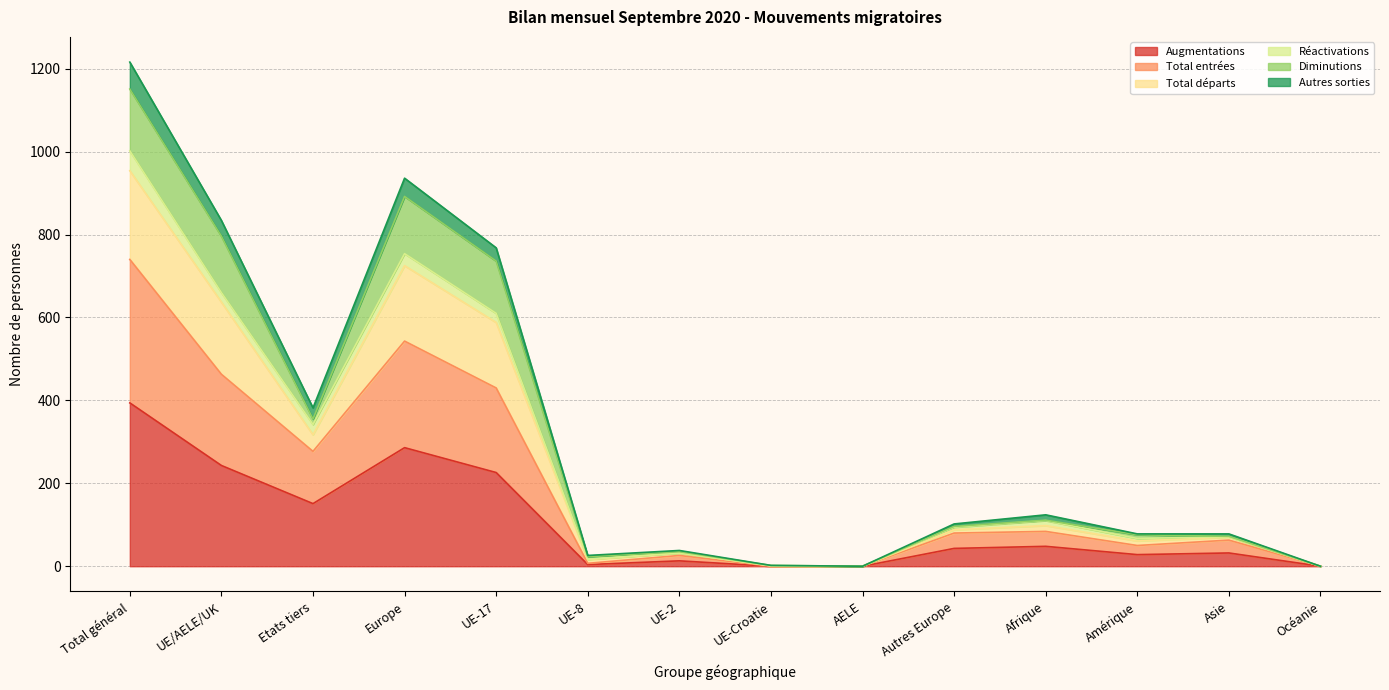

What is the difference between the maximum and minimum values in the Augmentations series?

394